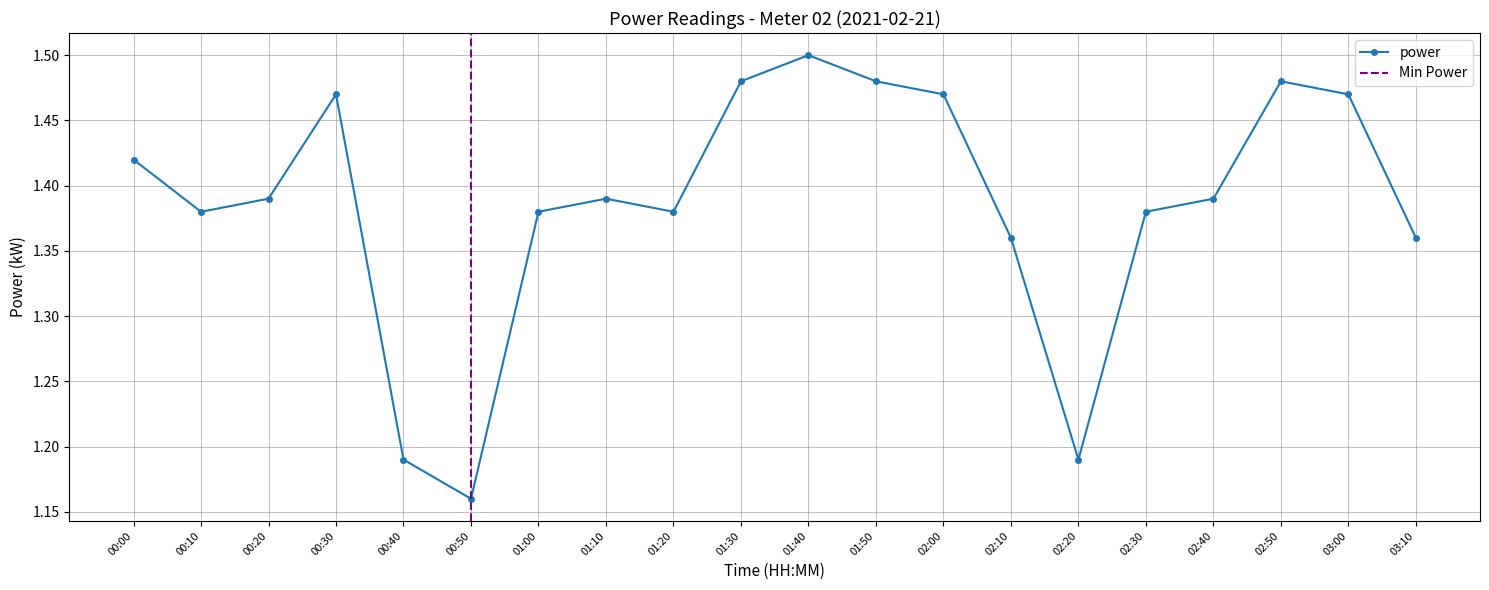

Between 01:20 and 01:10, which is larger?

01:10